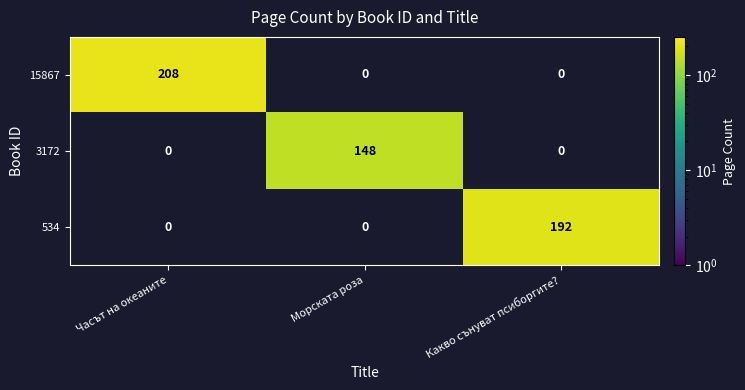

What is the total value across all series at Морската роза?

148